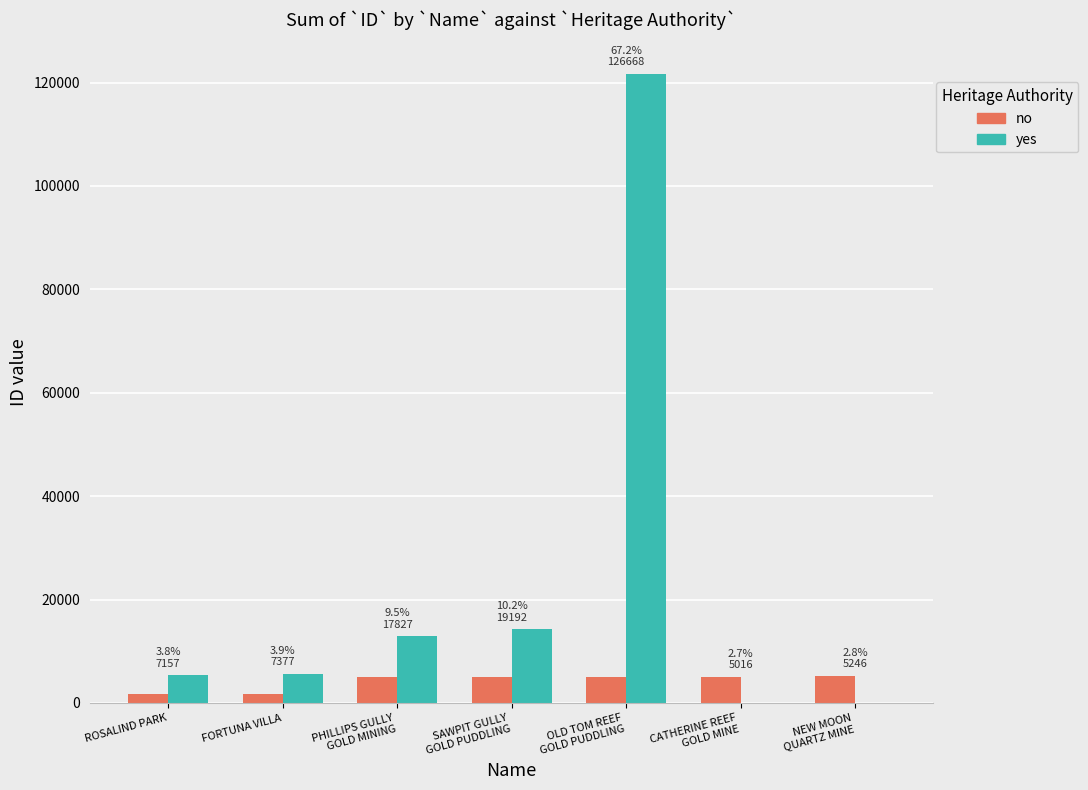

How many bars are there in total?

14